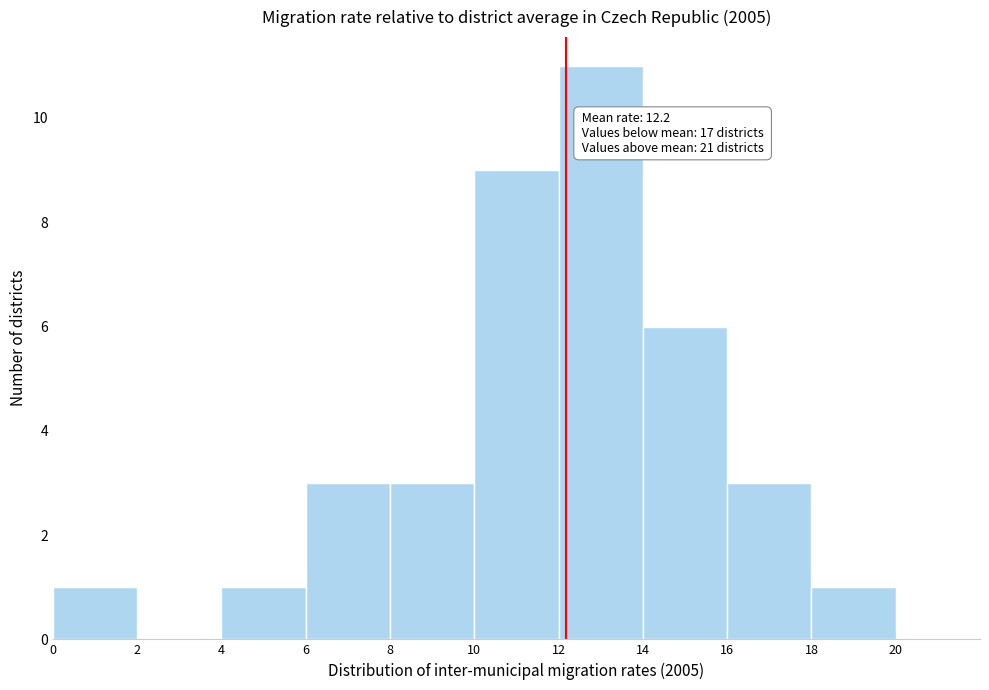

Which range on the x-axis has the tallest bar?

12 to 14